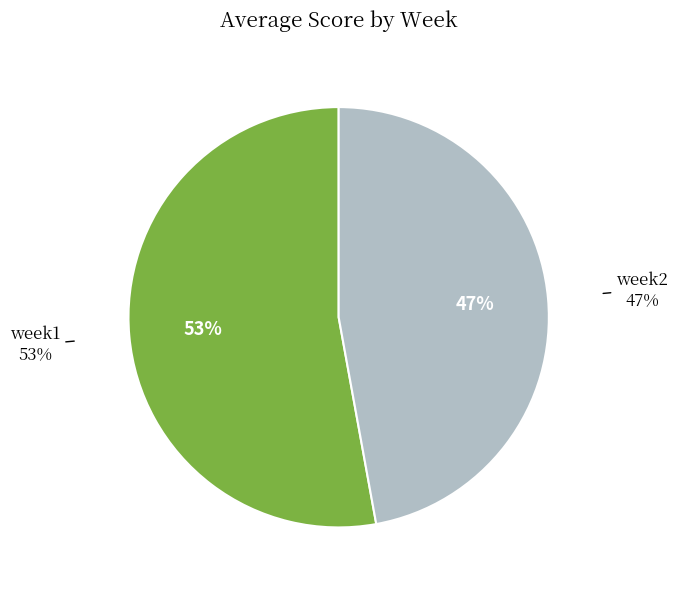

Which category has the biggest portion of the pie?

week1